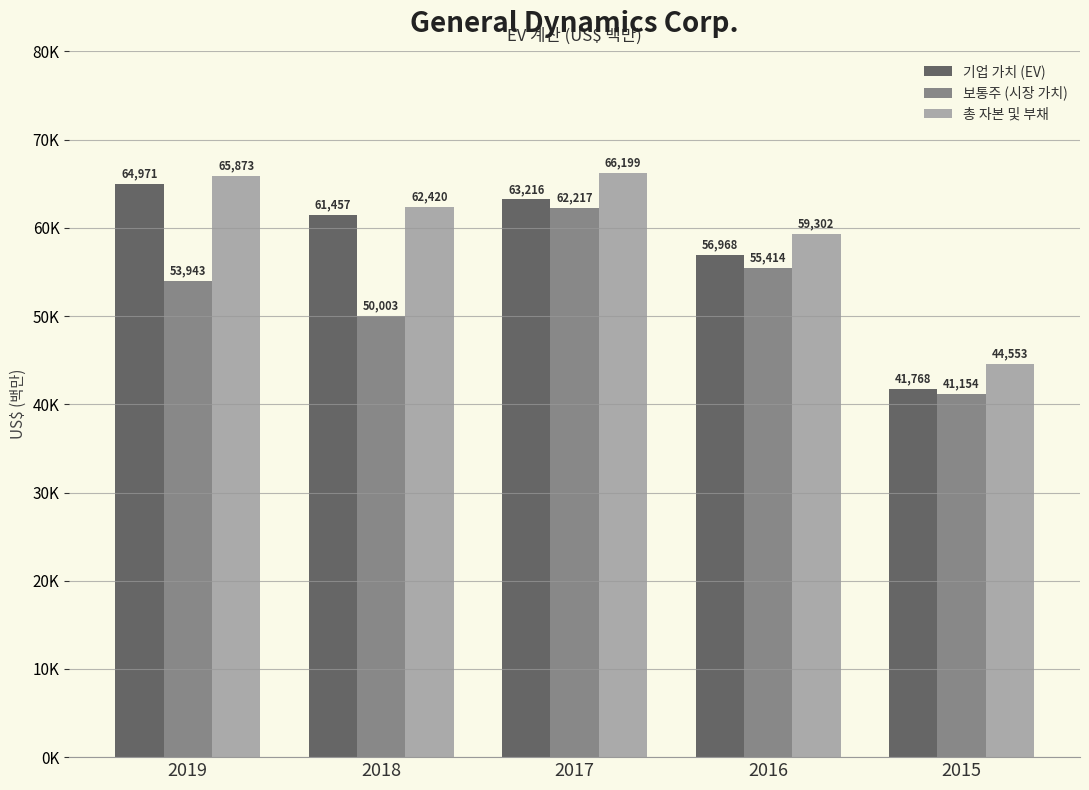

Are the bars horizontal?

No